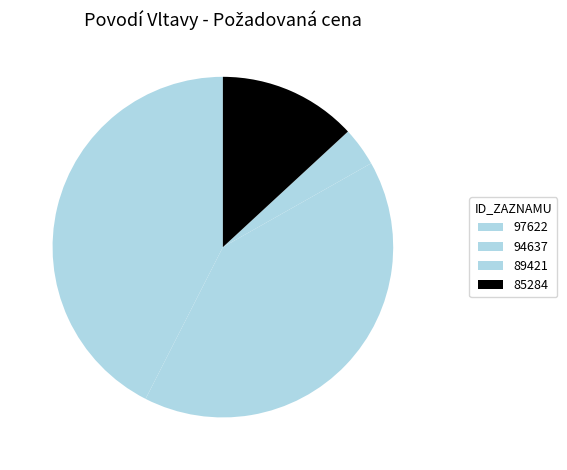

To the nearest percent, what portion does 97622 represent?

43%